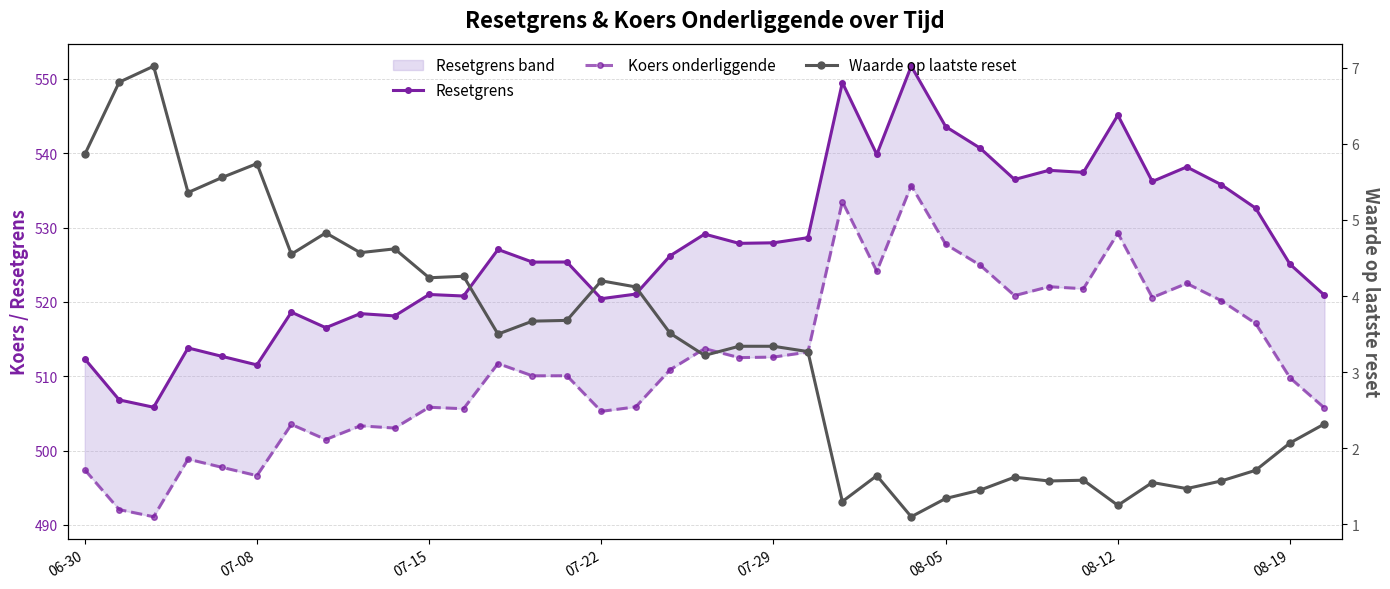

What is the difference between the maximum and minimum values in the Resetgrens series?

45.9